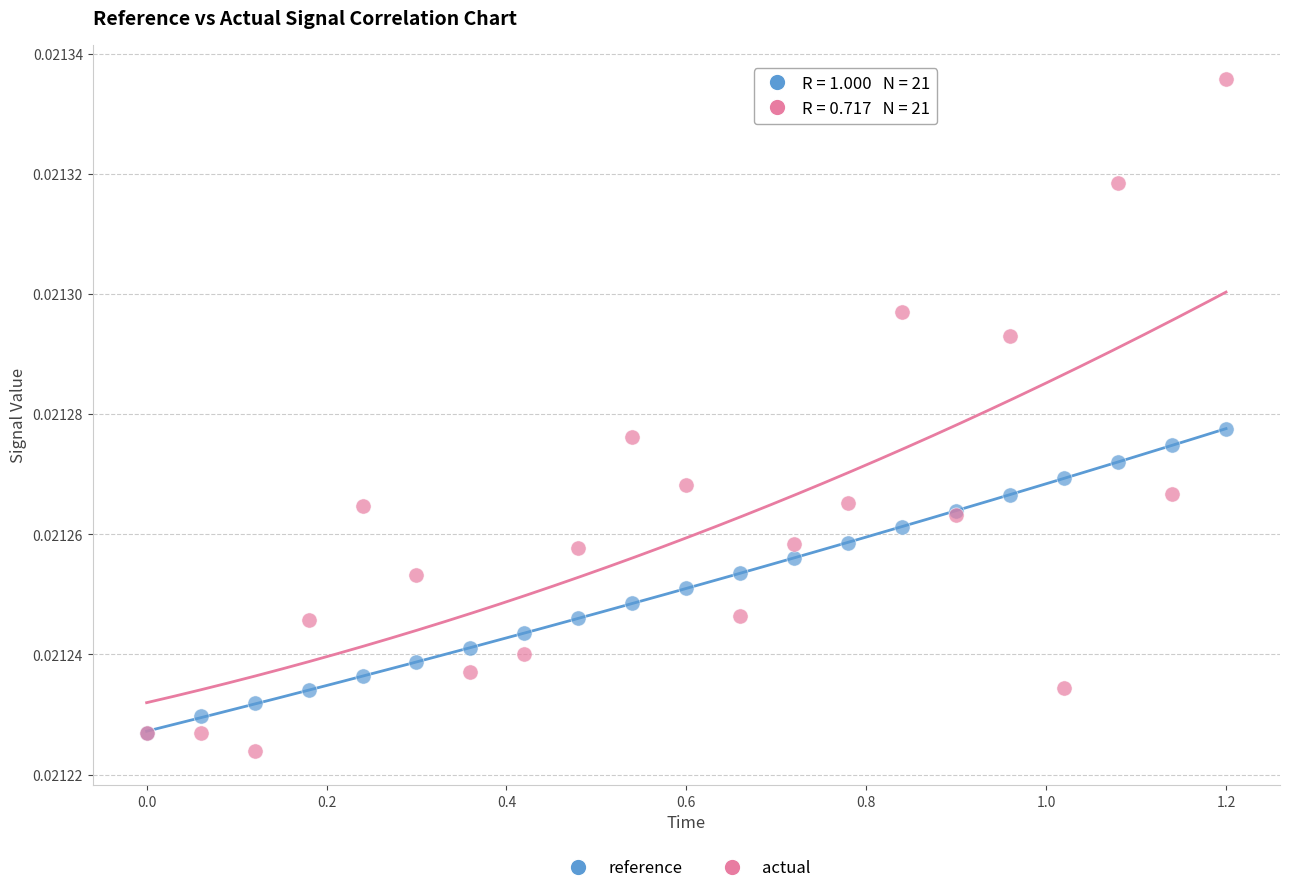

Which series reaches the maximum Y coordinate?

actual